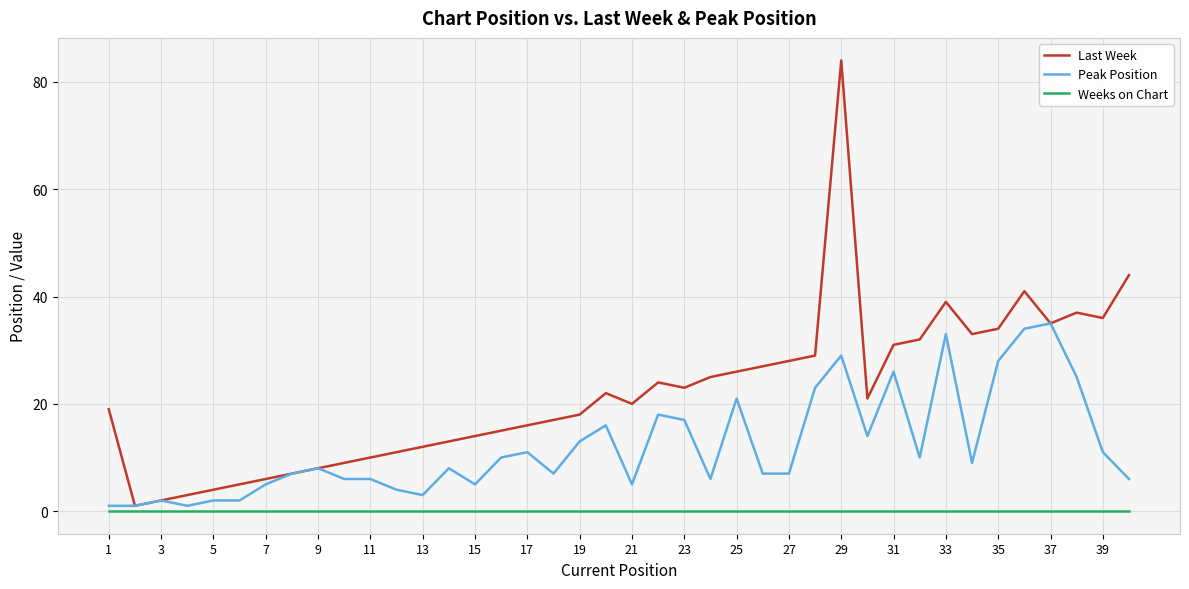

Rank the series by their average value, from highest to lowest.

Last Week, Peak Position, Weeks on Chart